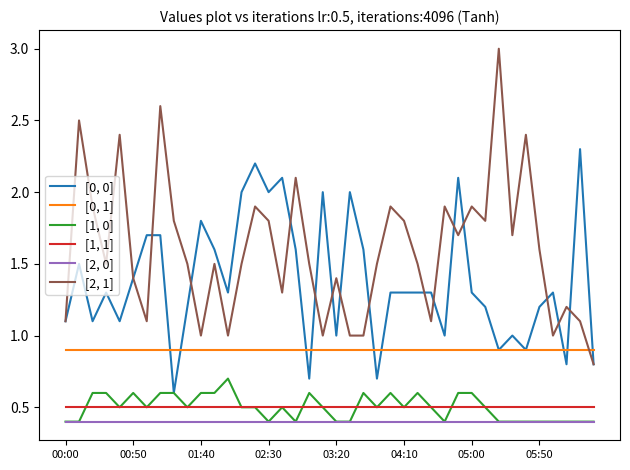

True or false: [2, 0] and [0, 1] intersect in this chart.

False